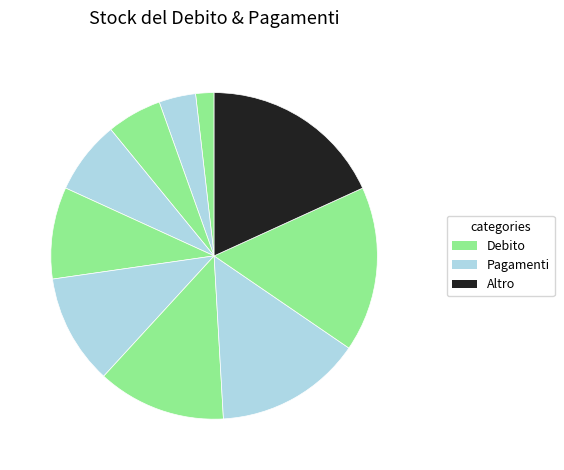

Count the number of slices in the pie.

10